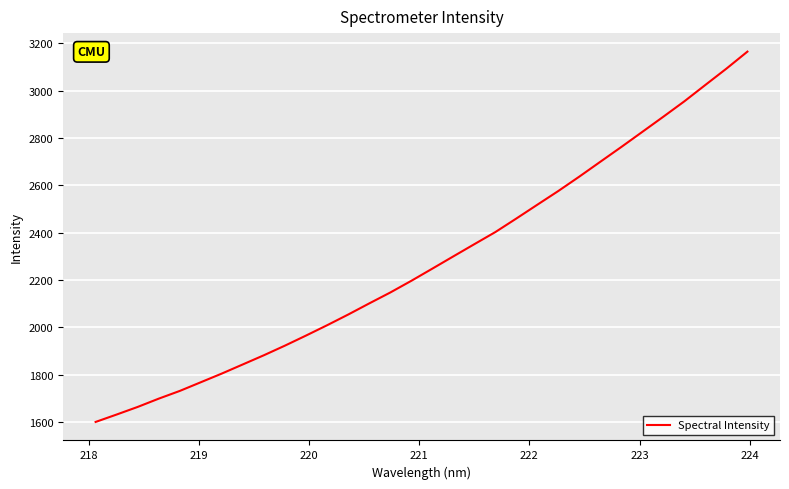

What is the smallest value displayed?

1599.8